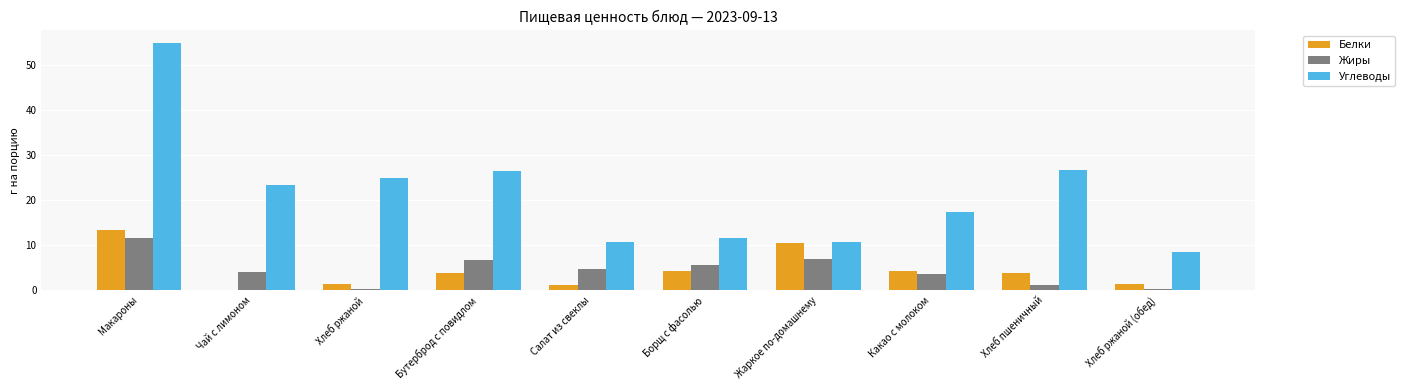

How many data points in Углеводы are less than 23?

5